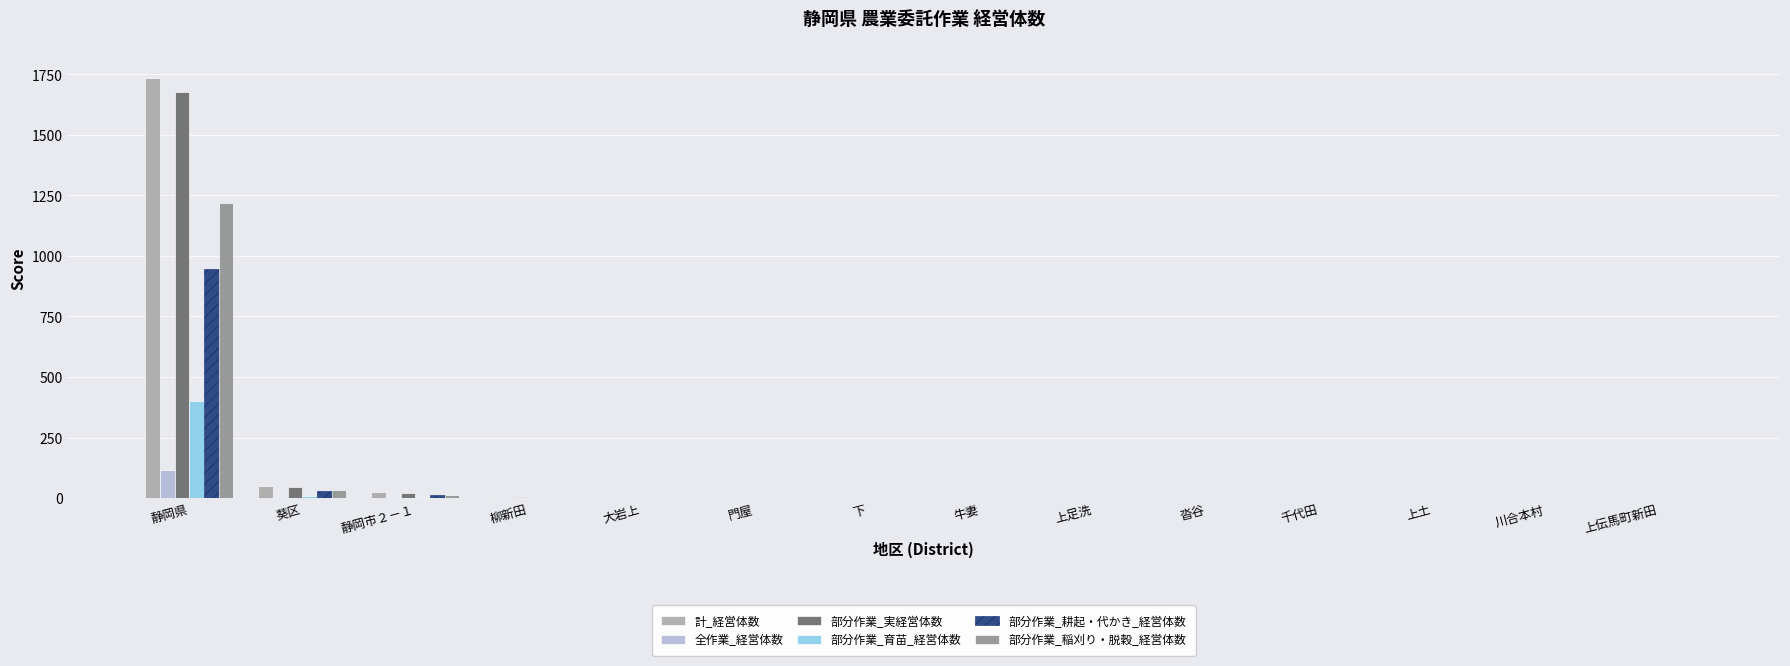

Which series changed the most between 静岡県 and 上土?

計_経営体数